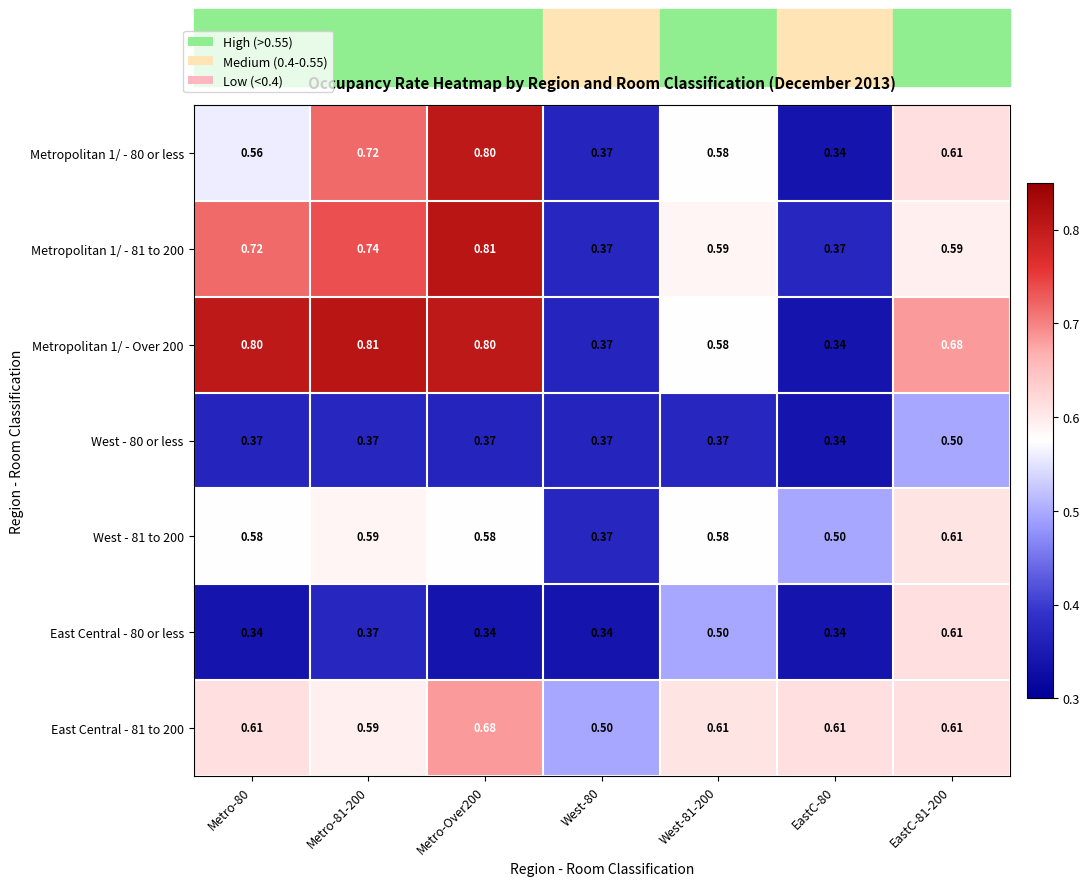

How many categories are shown in the chart?

7